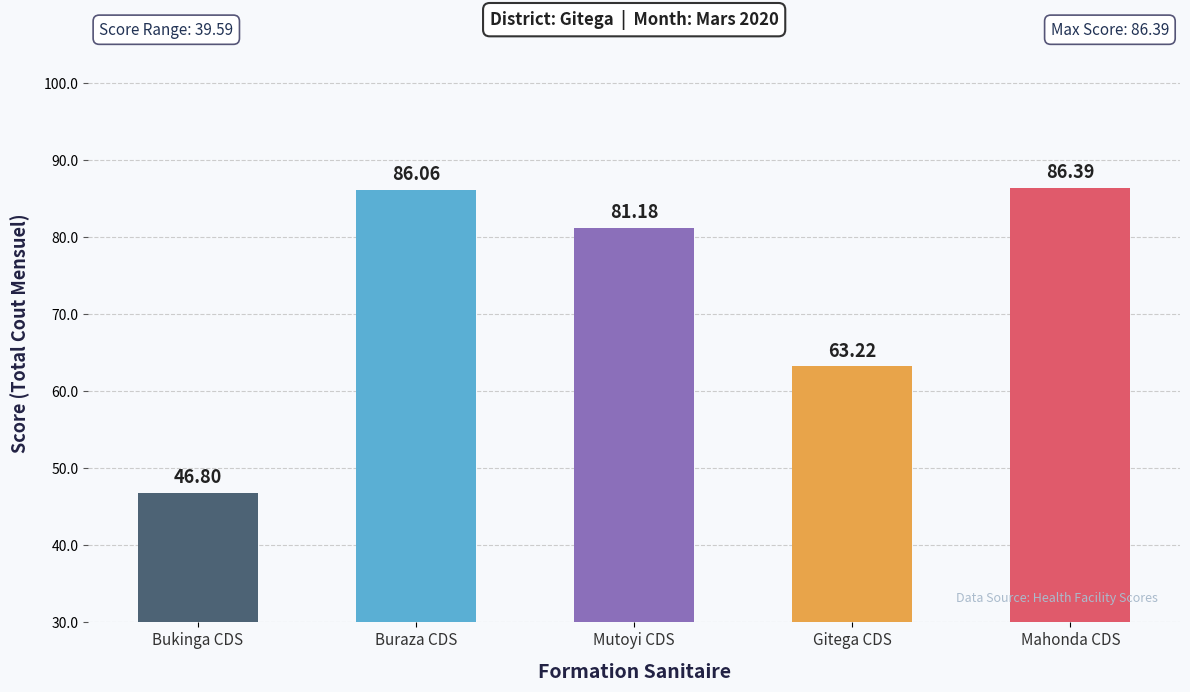

True or false: Gitega has a value of 28.6 at Bukinga CDS.

False